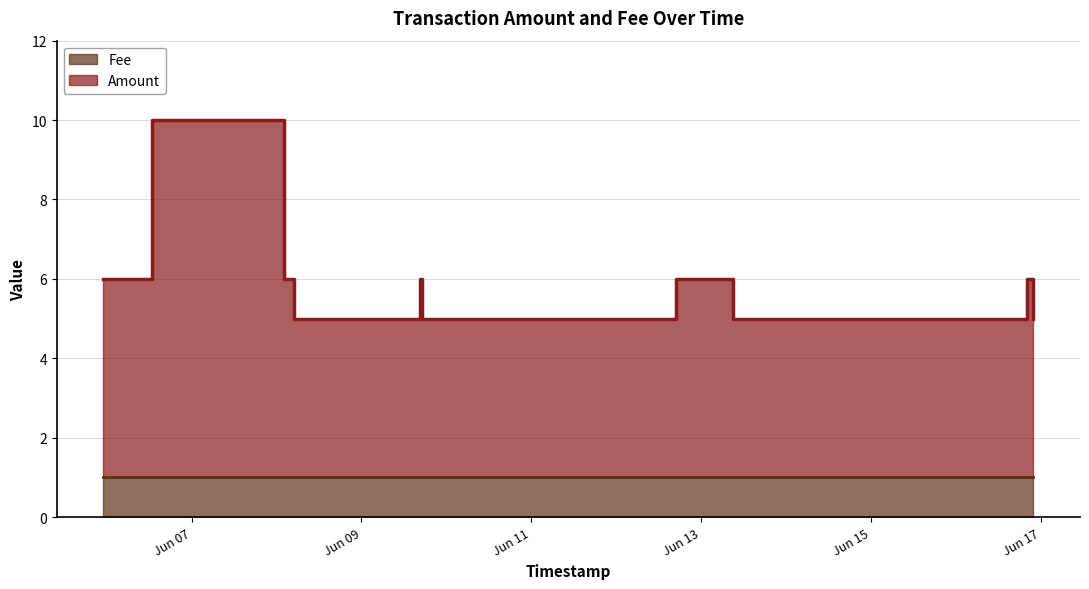

Reading left to right, what are all the values shown in this chart?

6	6	10	6	5	6	5	6	5	6	5